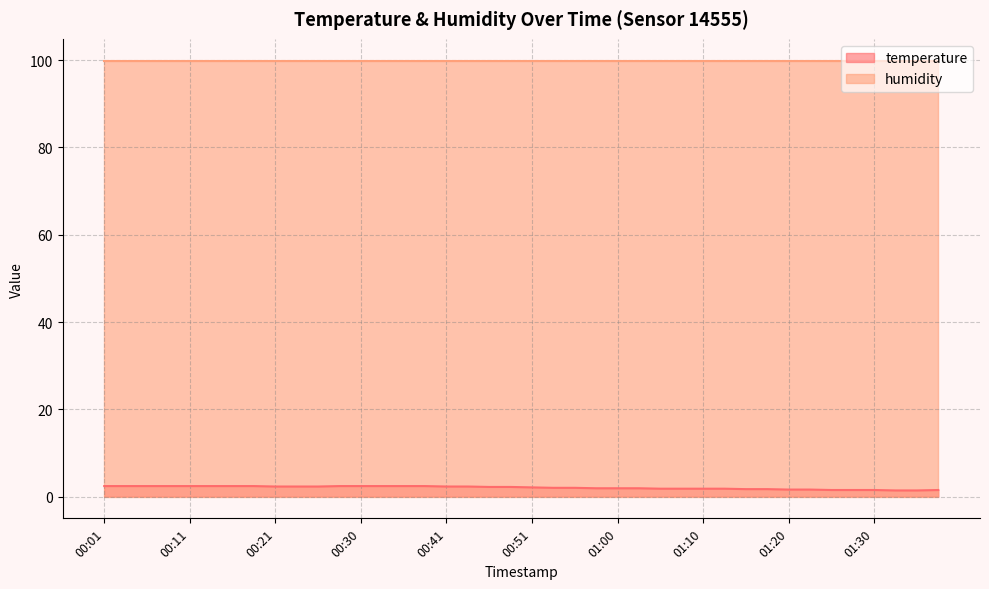

What is the change in value from 00:11 to 01:08?

-0.6